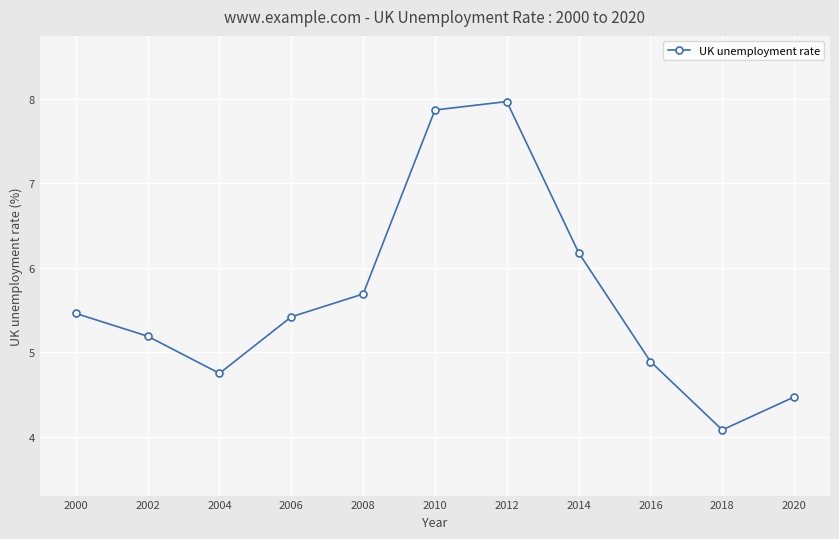

Where does the data first go above 5?

2000